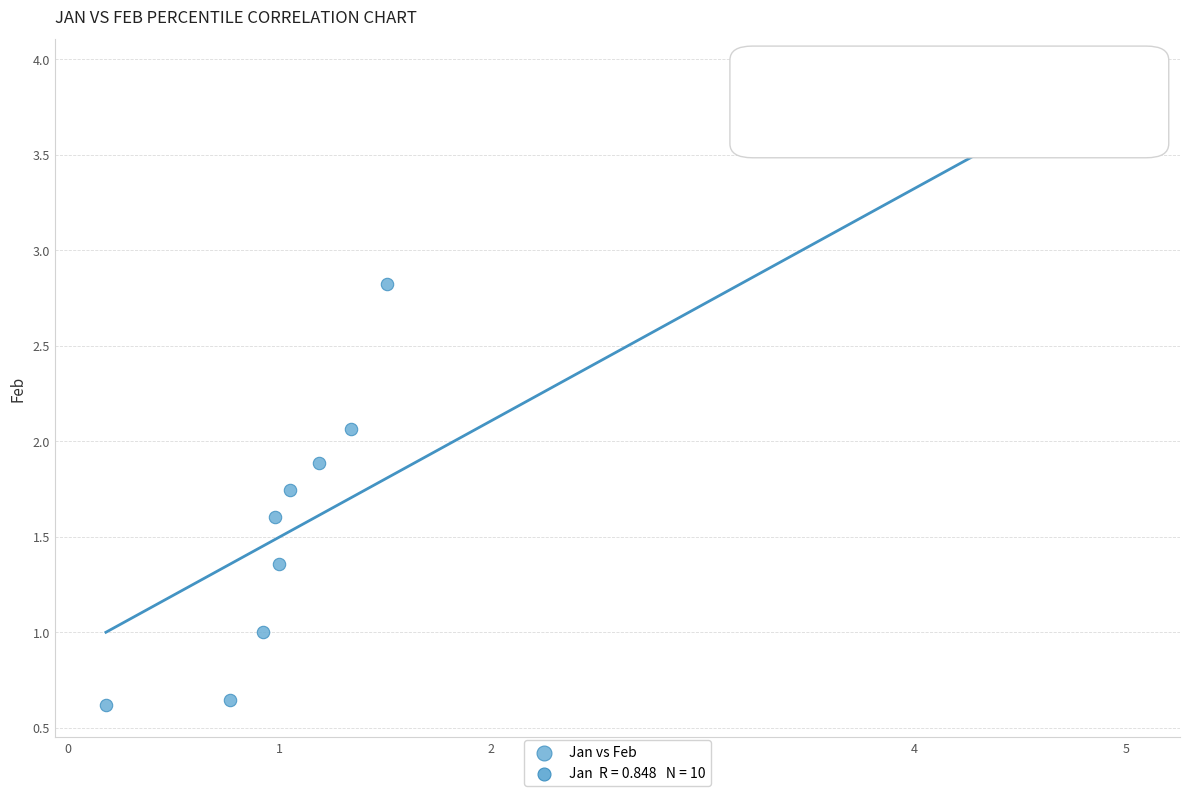

What Y value in the scatter plot is closest to 2?

2.1